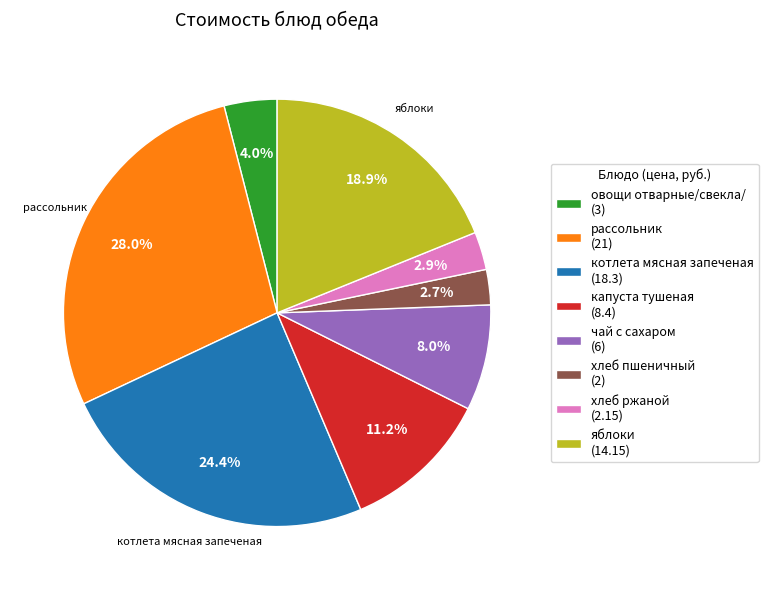

To the nearest percent, what percentage of the pie is рассольник?

28%